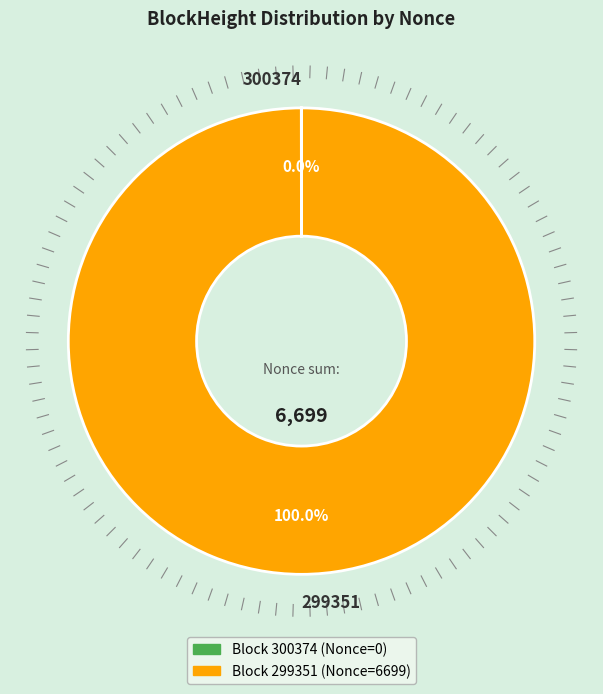

Does 299351 represent more than half of the total?

Yes